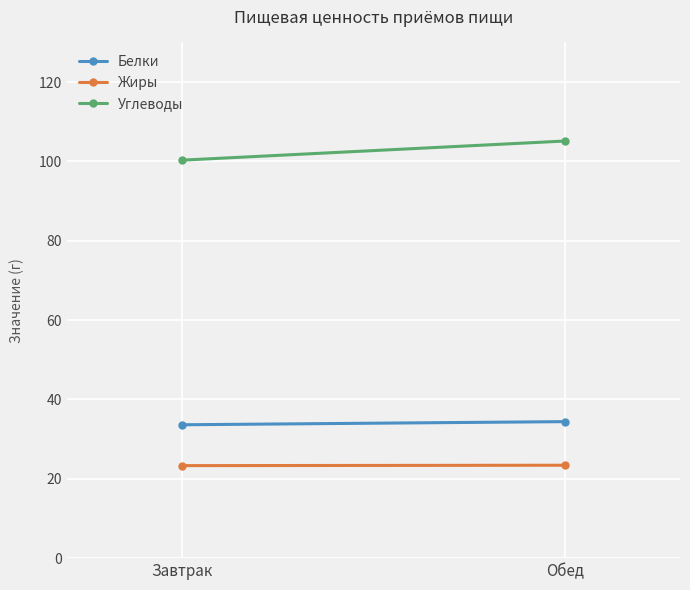

Is it true that Углеводы equals 149.8 at Завтрак?

False